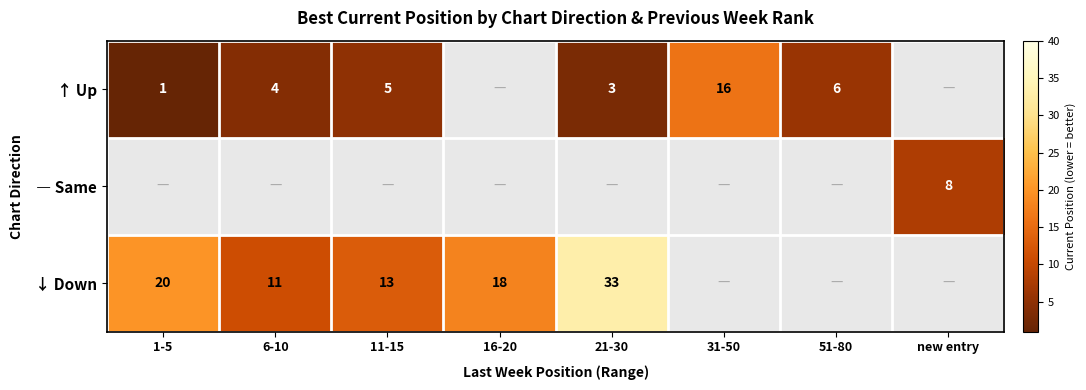

Is it true that ↓ Down equals 19 at 21-30?

False